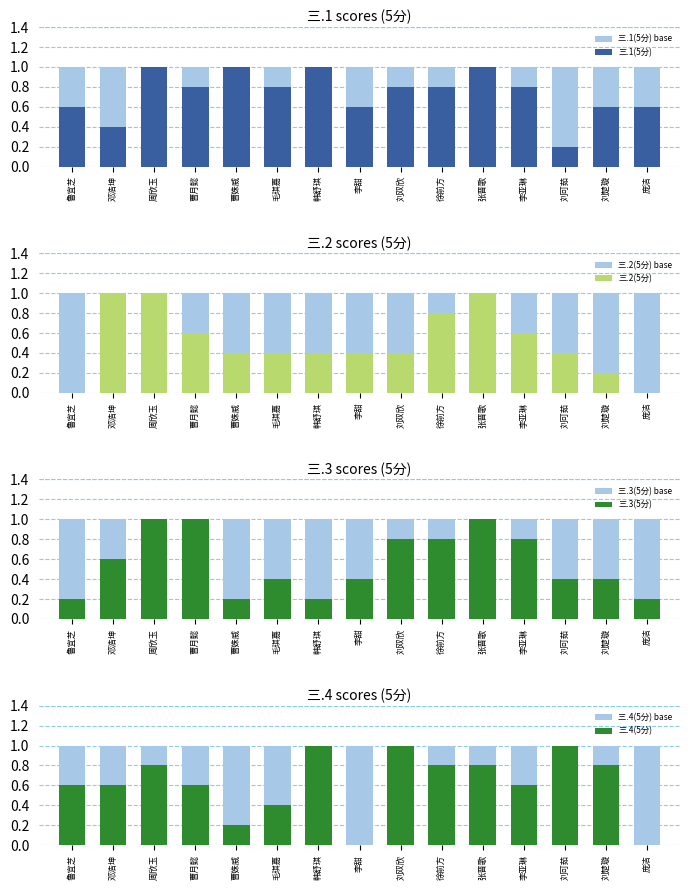

What is the label of the 13th bar from the left?

刘可茹